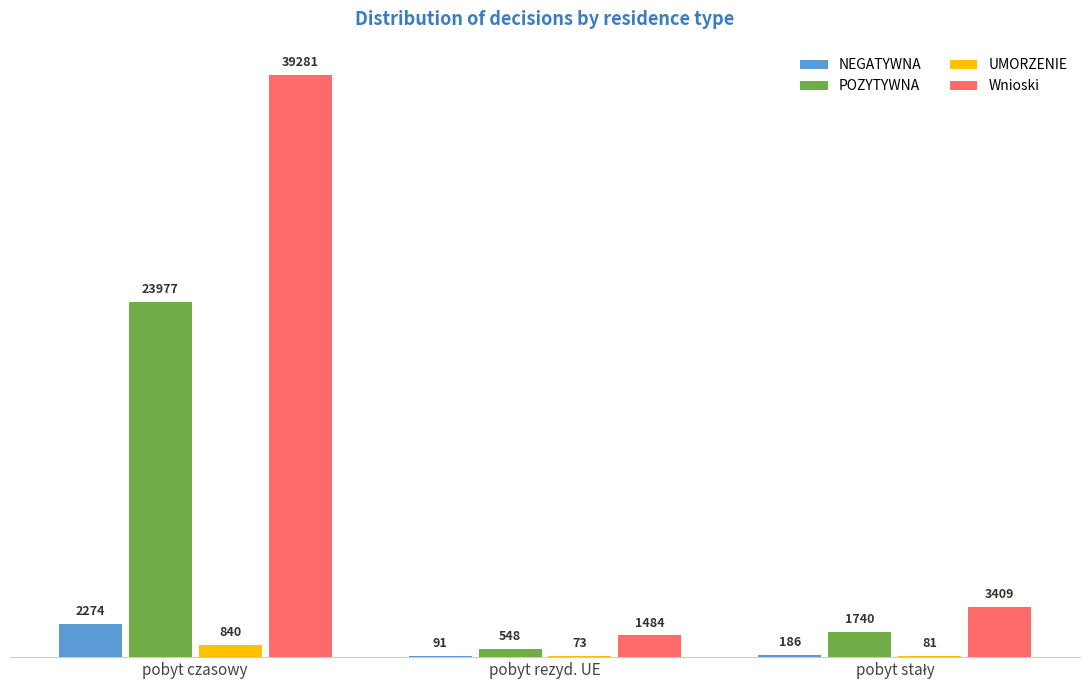

What are all the series names shown in the legend?

NEGATYWNA, POZYTYWNA, UMORZENIE, Wnioski